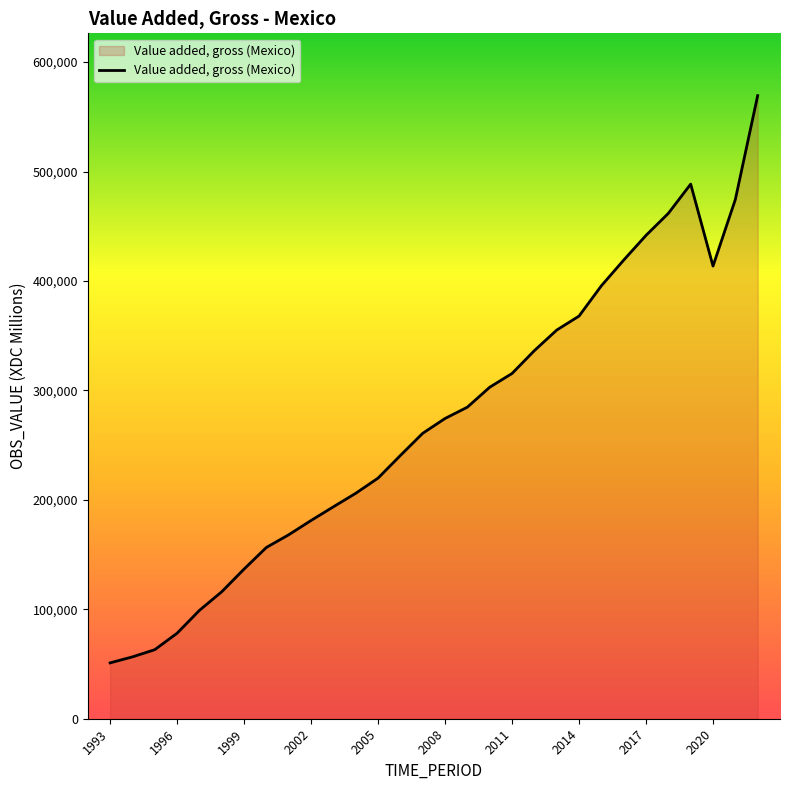

Reading right to left, extract all data points from this chart.

569356	474462	413627	488517	461799	441678	419085	395611	367934	355136	336371	315483	302921	284704	274355	260825	240574	219886	206001	193662	181144	168116	156527	136773	116037	99020	78142	63099	56517	51042